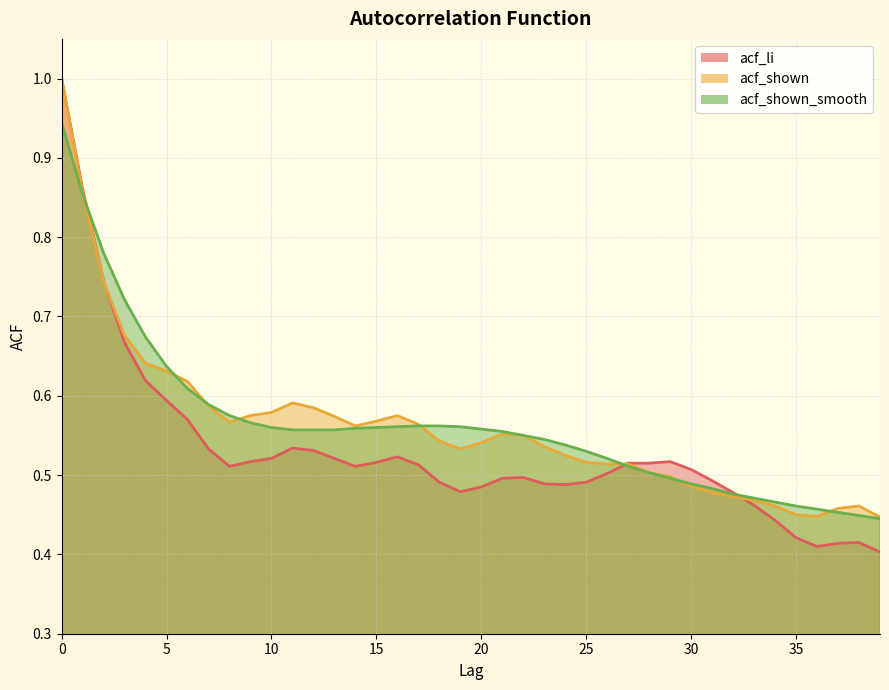

Between 14 and 10, which is larger?

10